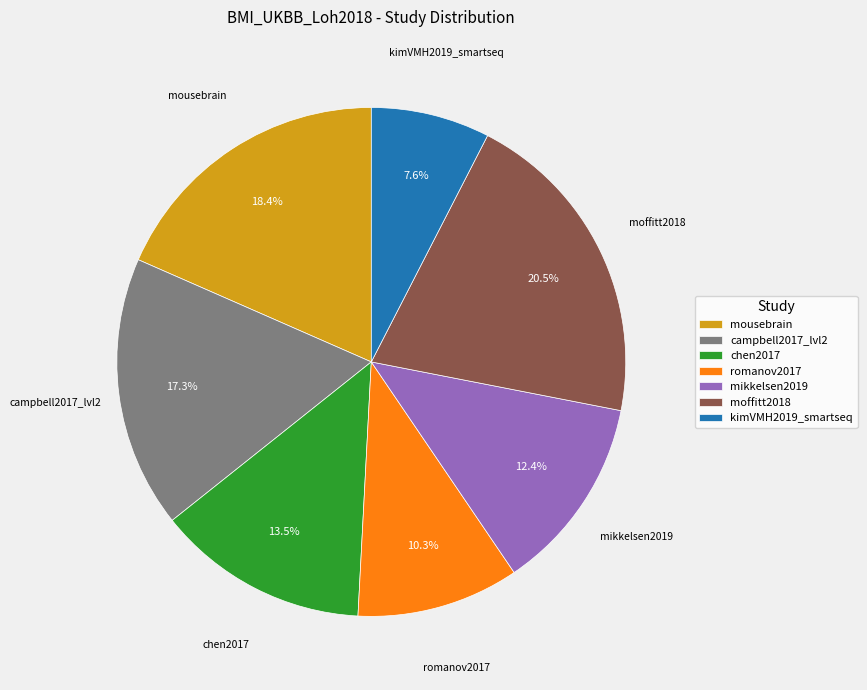

Rank the categories by value from lowest to highest.

kimVMH2019_smartseq, romanov2017, mikkelsen2019, chen2017, campbell2017_lvl2, mousebrain, moffitt2018